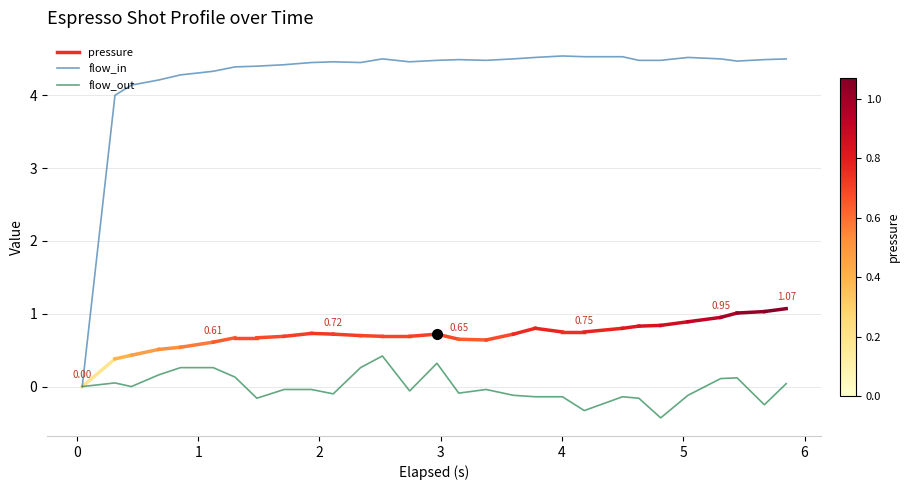

What is the sum of all flow_in values?

124.0